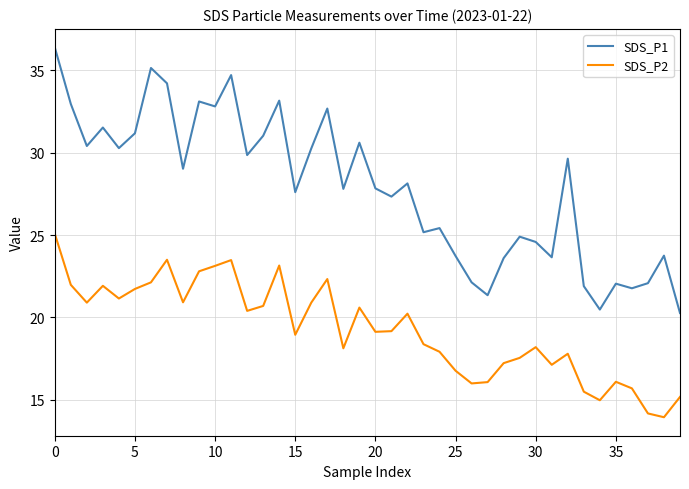

What is the average value of the SDS_P1 series?

27.9